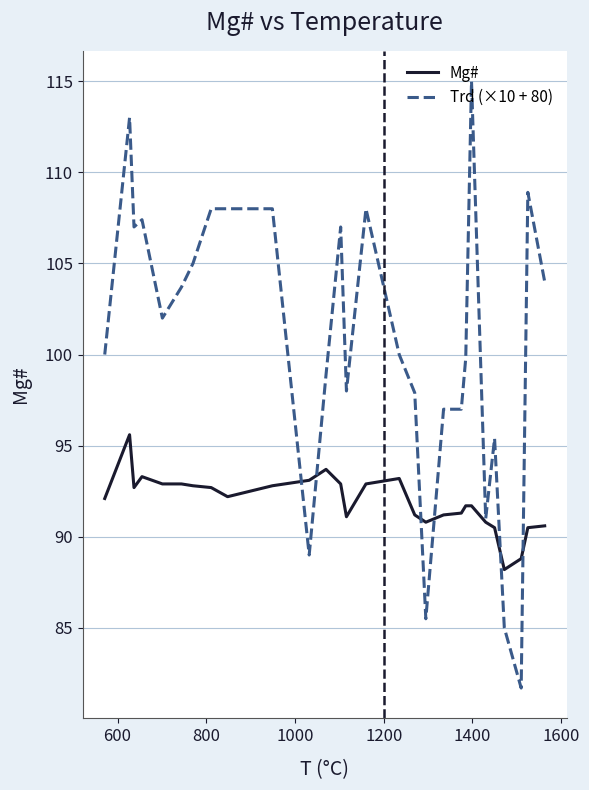

List the series in order of their peak value, highest first.

Trd (×10 + 80), Mg#